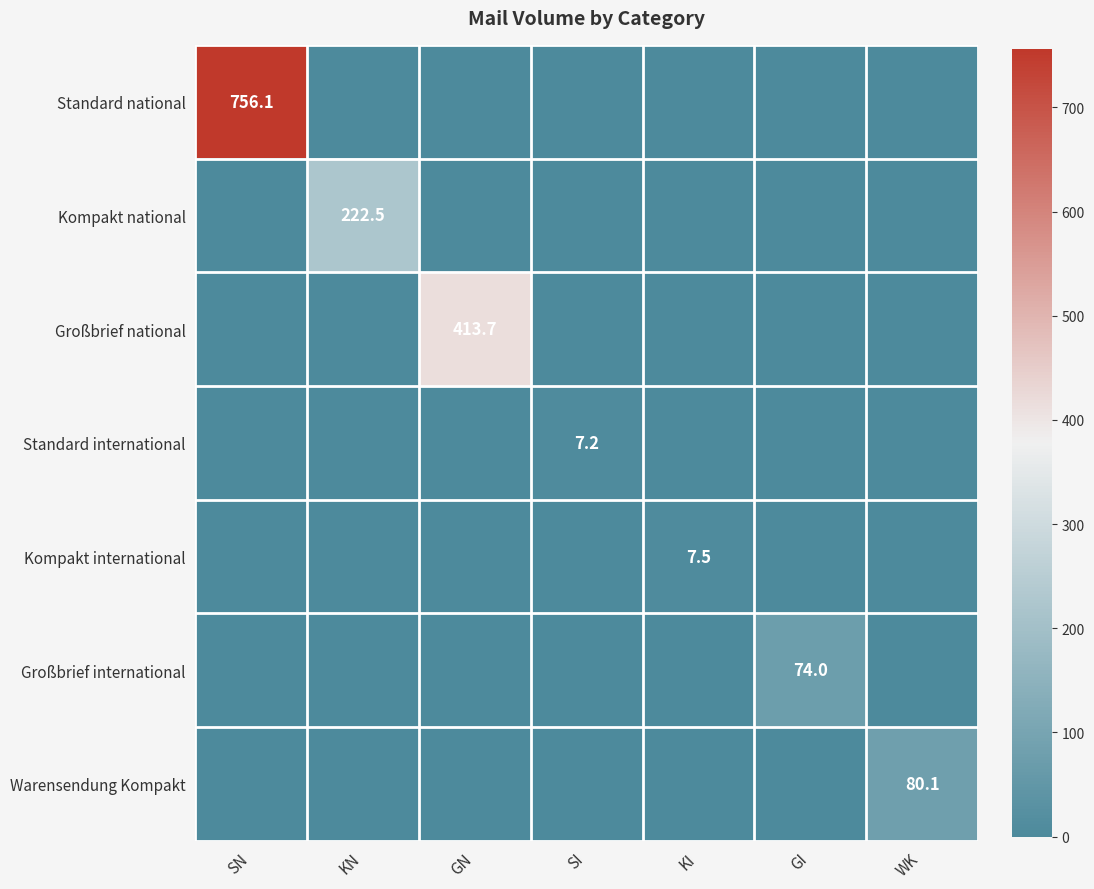

How many values in Kompakt national are above zero?

1